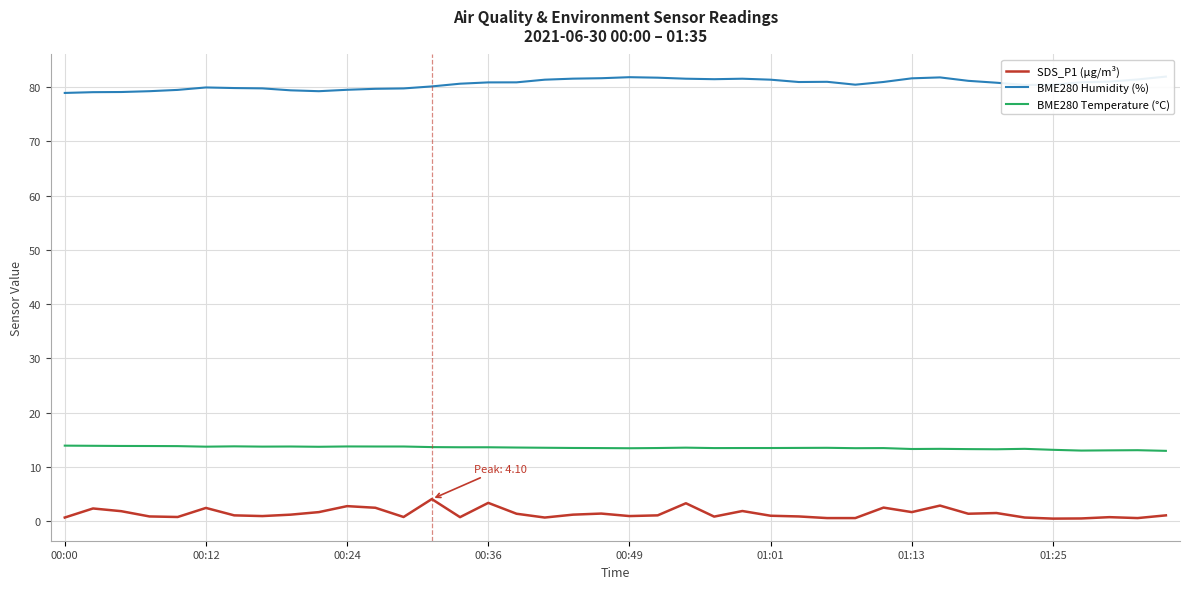

Does the chart display data point markers on the line(s)?

No